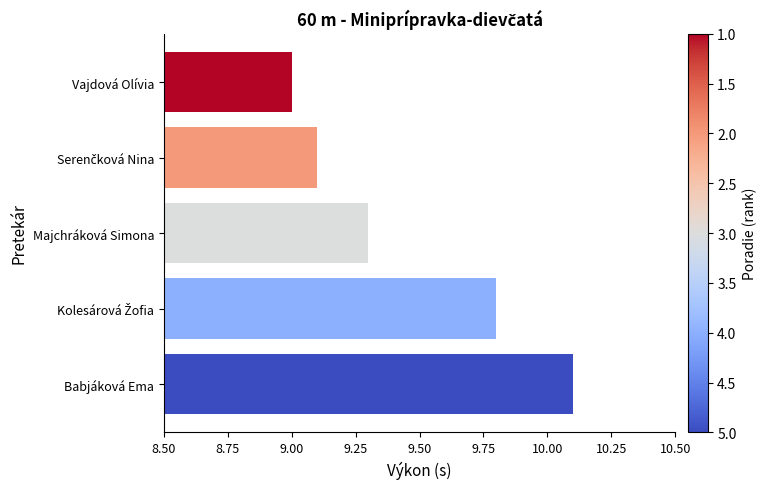

What is the approximate value at Majchráková Simona?

9.3